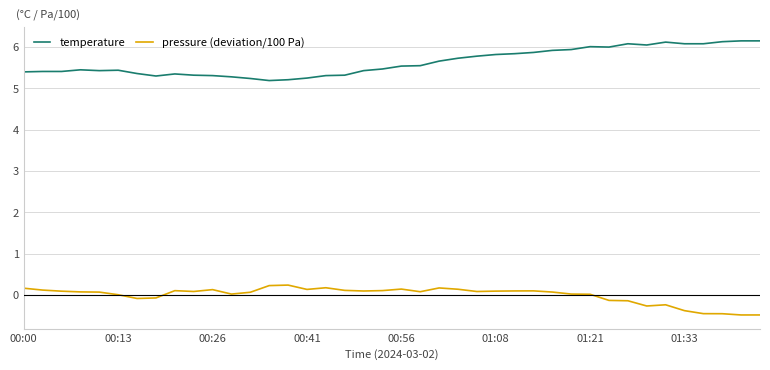

Which series has the largest total across all categories?

temperature